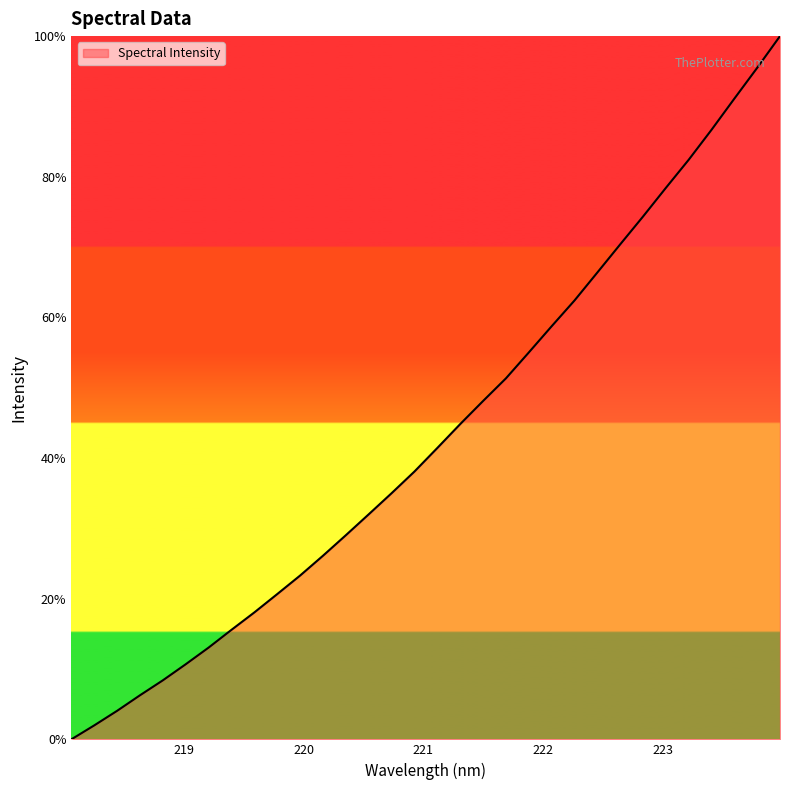

What is the greatest value displayed?

100.0